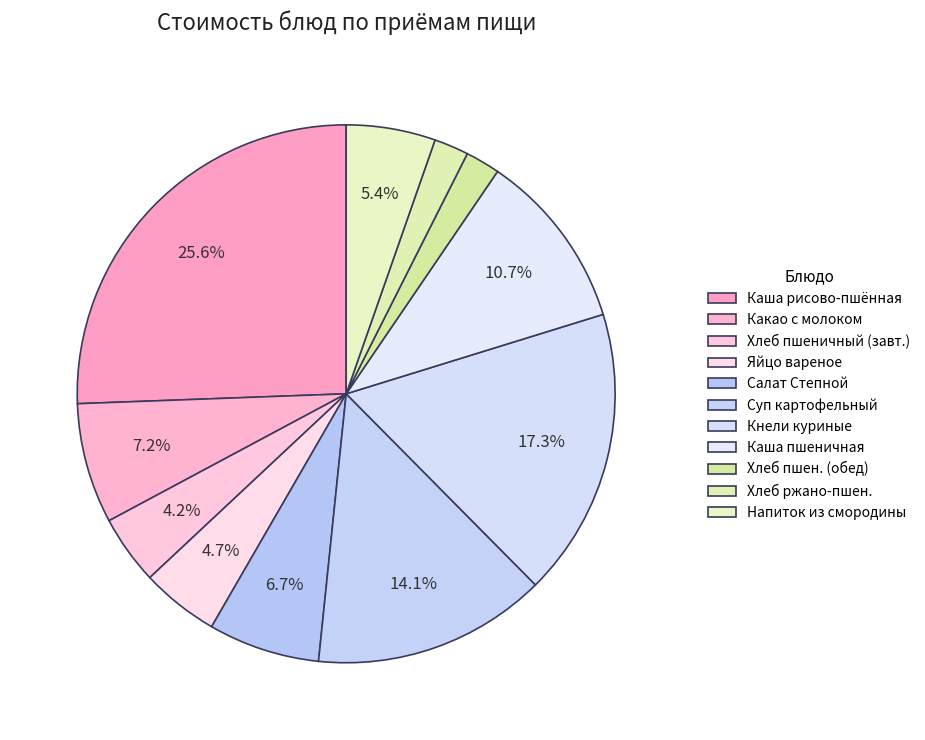

True or false: Салат Степной accounts for 7% of the total.

True